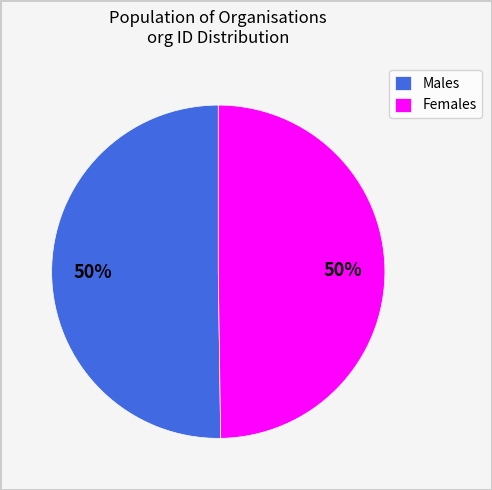

Is the sum of Females and Males greater than half?

Yes